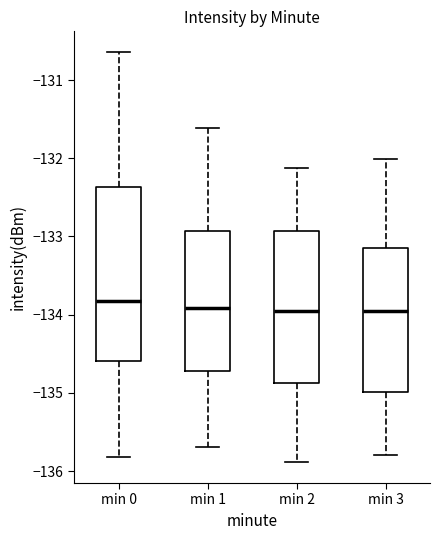

Reading left to right, read every box against the y-axis: the position of its median line, the range the box covers, and the ends of its whiskers. The values are not printed on the chart, so give them approximately, as read against the axis.

min 0: median -133.8, box -134.6 to -132.4, whiskers -135.8 to -130.6
min 1: median -133.9, box -134.7 to -132.9, whiskers -135.7 to -131.6
min 2: median -134.0, box -134.9 to -132.9, whiskers -135.9 to -132.1
min 3: median -134.0, box -135.0 to -133.2, whiskers -135.8 to -132.0